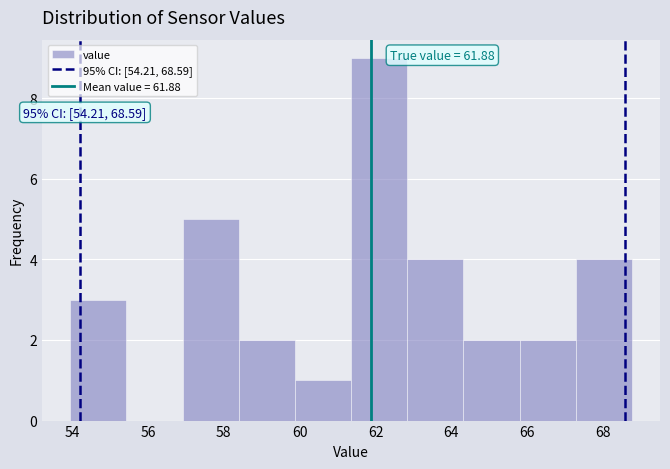

Over which range of the x-axis is the bar tallest?

61.4 to 62.8